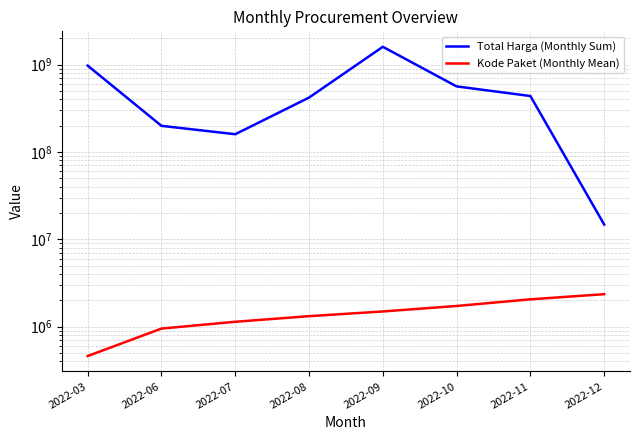

Where is the first local minimum for Total Harga (Monthly Sum)?

2022-07